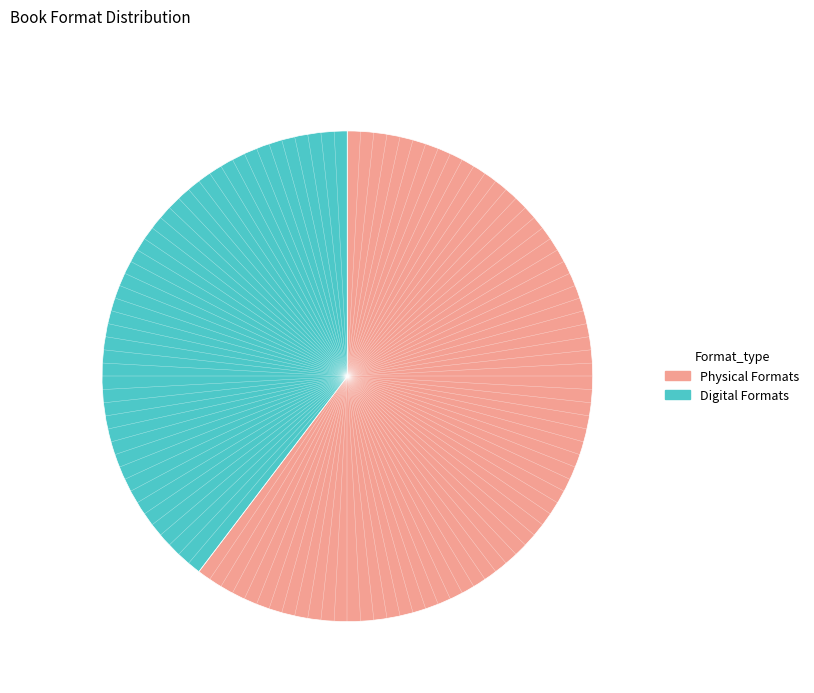

Approximately how many times larger is the value at Physical Formats compared to Digital Formats?

1.5